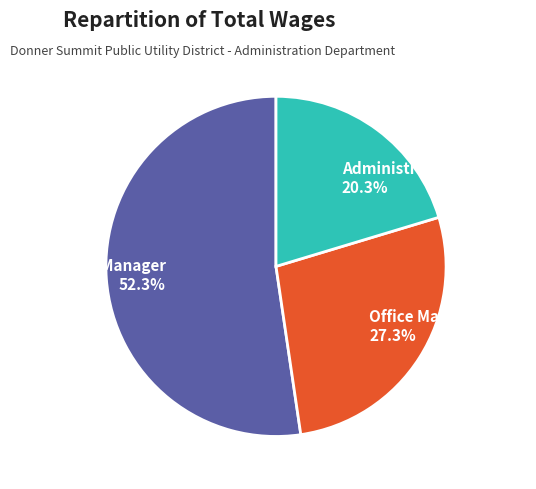

Which slice is the smallest?

Administrative Assistant